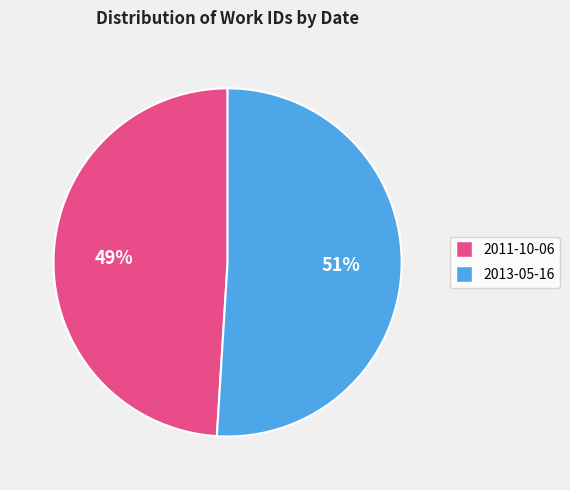

To the nearest percent, what is the average slice percentage?

50%